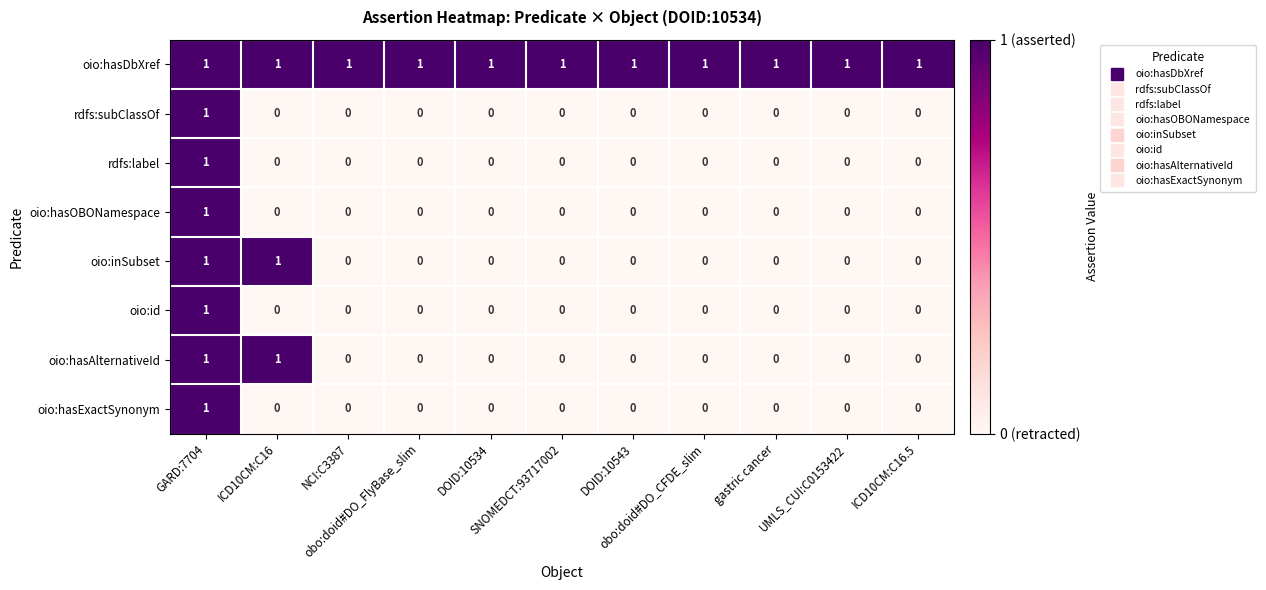

How many oio:hasAlternativeId values are between 0 and 1?

11